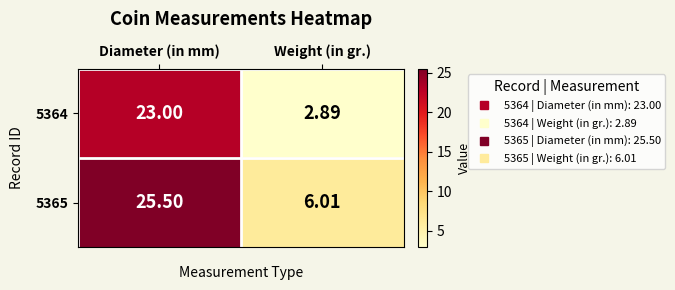

What is the total value across all series at Weight (in gr.)?

8.9